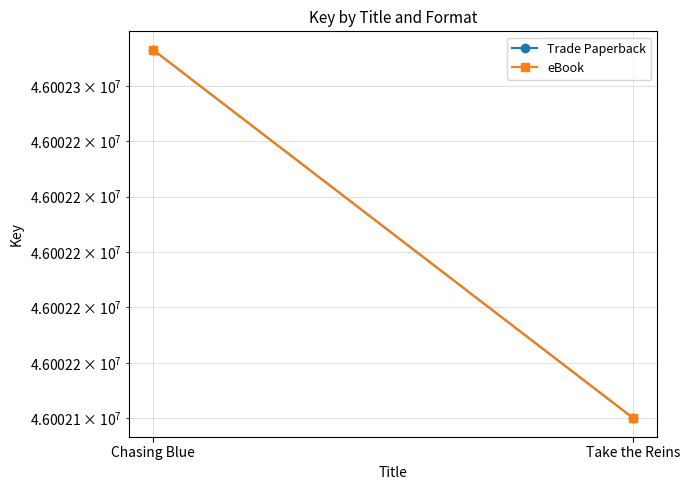

How many data points does each series have?

2